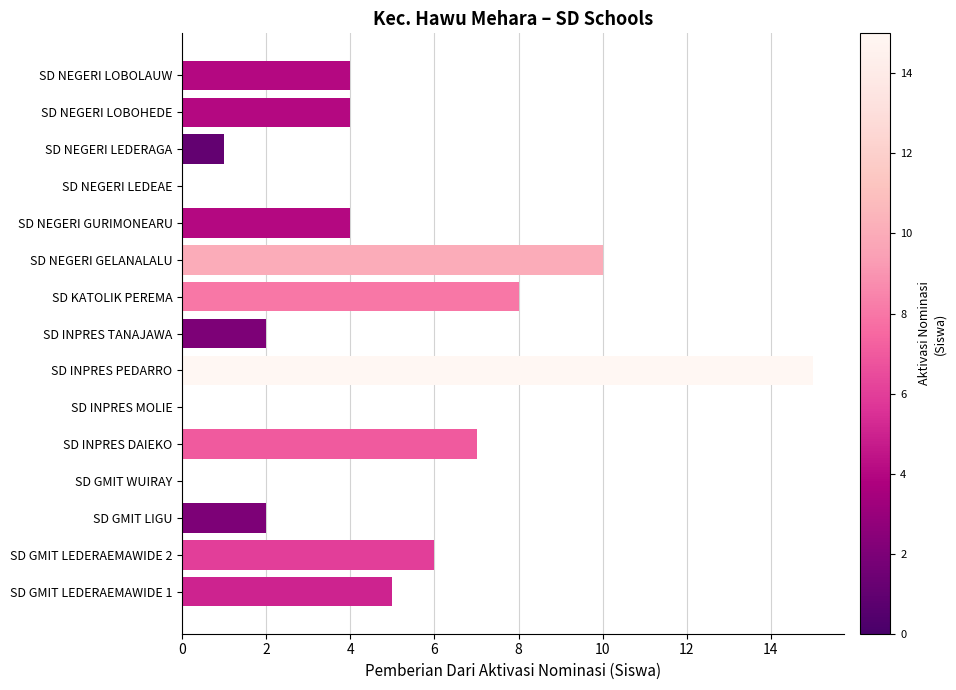

What is the change in value from SD GMIT WUIRAY to SD NEGERI GURIMONEARU?

+4